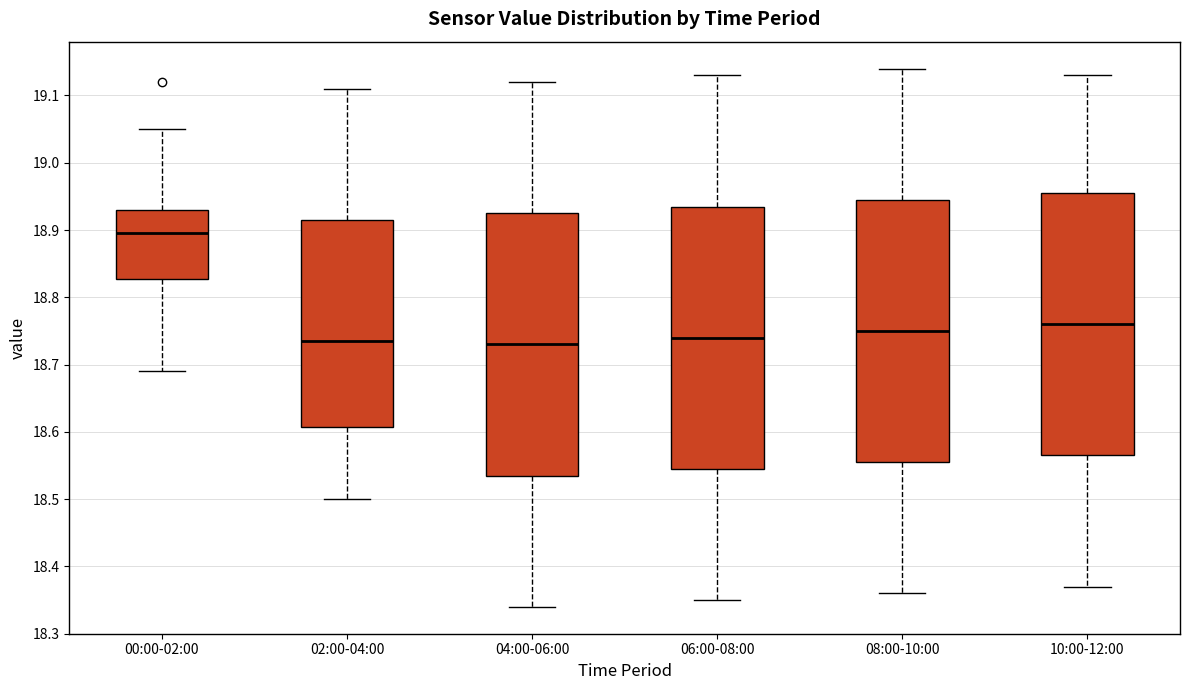

Reading left to right, read every box against the y-axis: the position of its median line, the range the box covers, and the ends of its whiskers. The values are not printed on the chart, so give them approximately, as read against the axis.

00:00-02:00: median 18.90, box 18.83 to 18.93, whiskers 18.69 to 19.05
02:00-04:00: median 18.74, box 18.61 to 18.92, whiskers 18.50 to 19.11
04:00-06:00: median 18.73, box 18.54 to 18.93, whiskers 18.34 to 19.12
06:00-08:00: median 18.74, box 18.55 to 18.94, whiskers 18.35 to 19.13
08:00-10:00: median 18.75, box 18.56 to 18.95, whiskers 18.36 to 19.14
10:00-12:00: median 18.76, box 18.57 to 18.96, whiskers 18.37 to 19.13